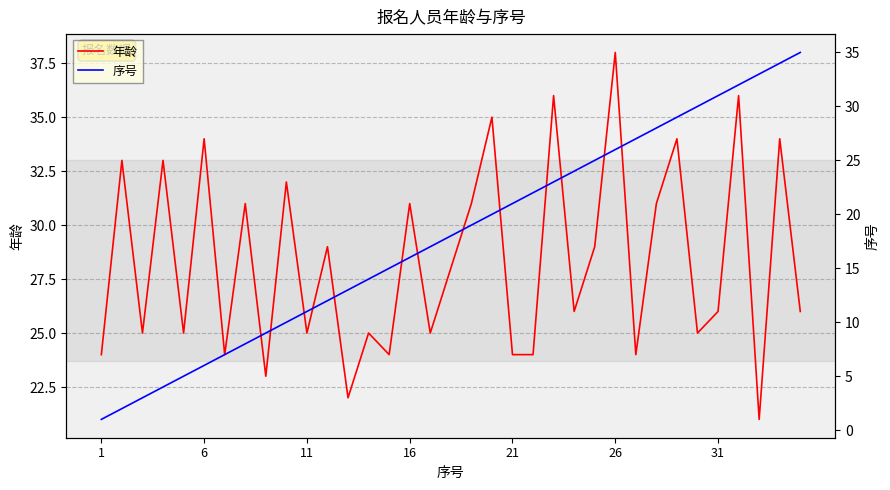

Rank the series by their maximum value, from highest to lowest.

年龄, 序号